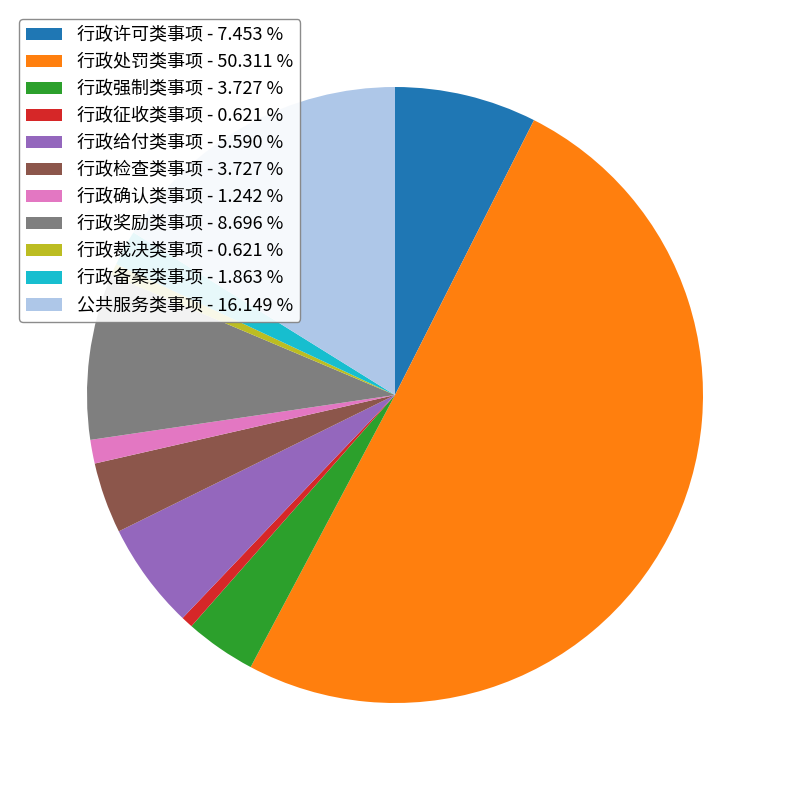

Does 行政许可类事项 - 7.453 % account for over 50% of the chart?

No